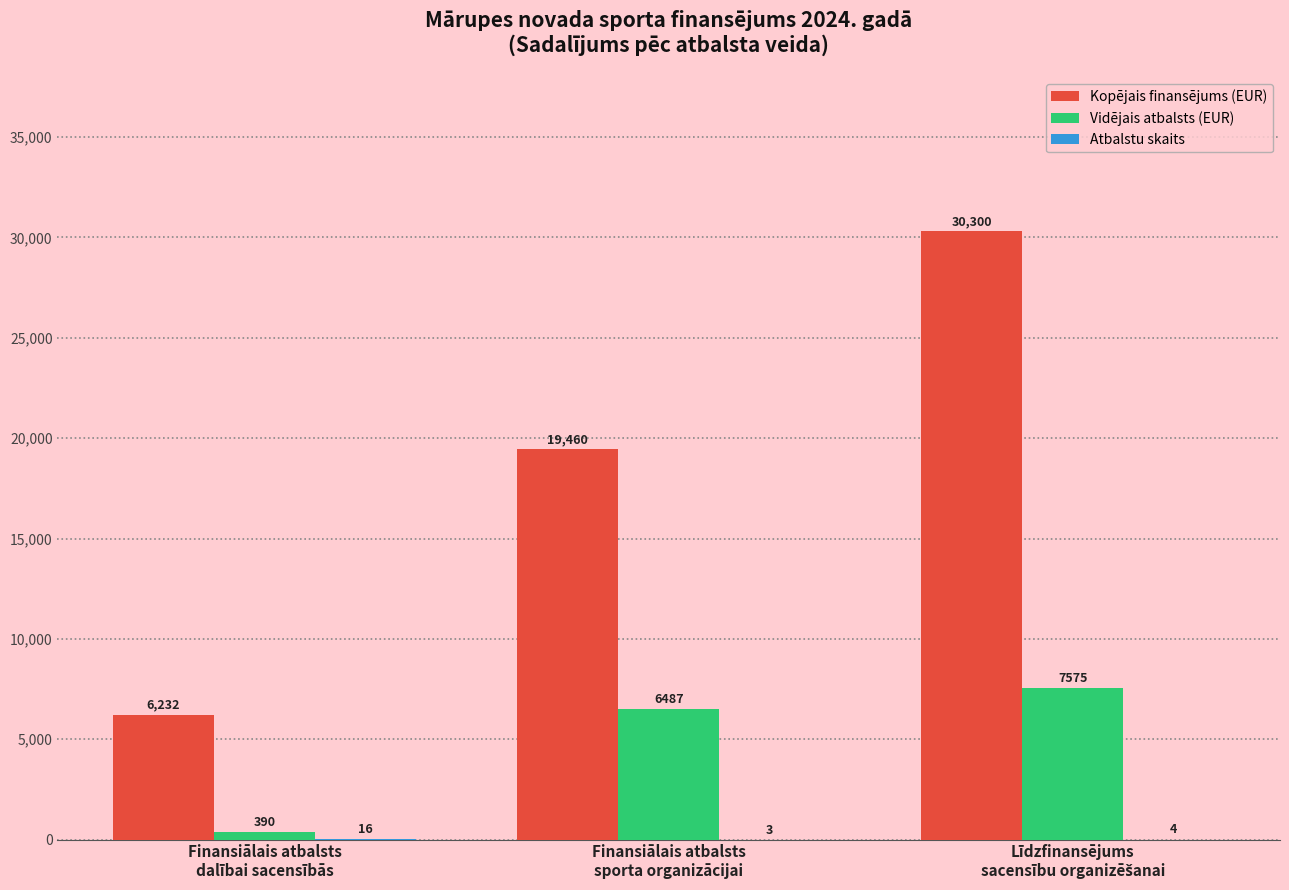

What is the greatest value displayed?

30300.0